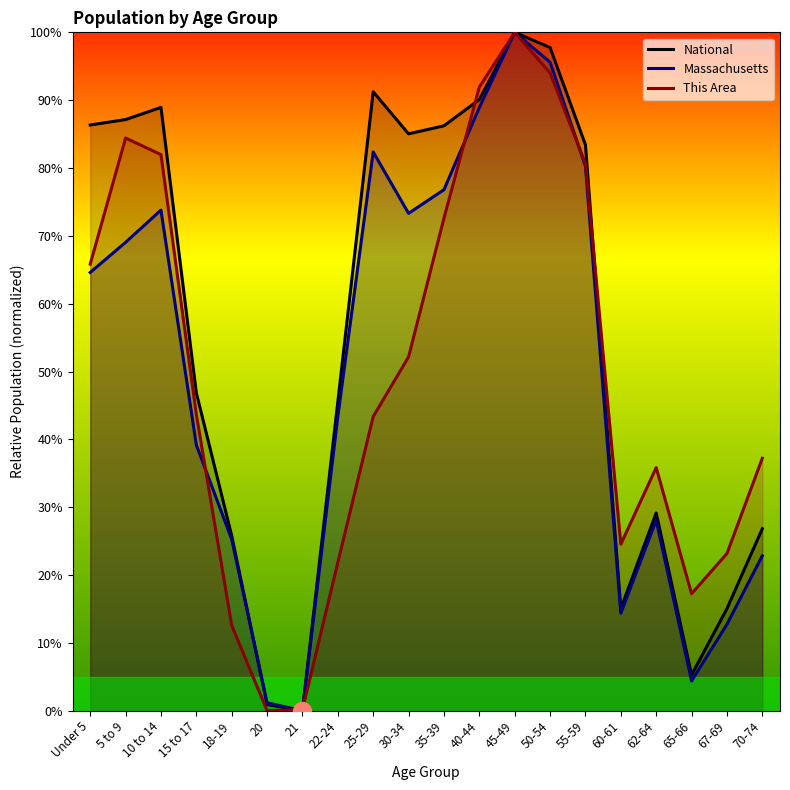

Reading left to right, extract all data points from this chart.

National: 86.3	87.1	88.9	46.9	25.8	0.9	0.0	45.5	91.2	85.0	86.2	90.1	100.0	97.8	83.4	15.0	29.1	5.3	15.0	26.8
Massachusetts: 64.6	69.0	73.8	39.2	25.3	1.2	0.0	43.4	82.4	73.3	76.8	88.9	100.0	95.6	80.3	14.4	28.1	4.4	12.7	22.8
This Area: 65.8	84.4	82.0	43.7	12.6	0.0	0.2	21.8	43.4	52.2	72.6	91.9	100.0	94.0	80.7	24.5	35.8	17.2	23.2	37.2